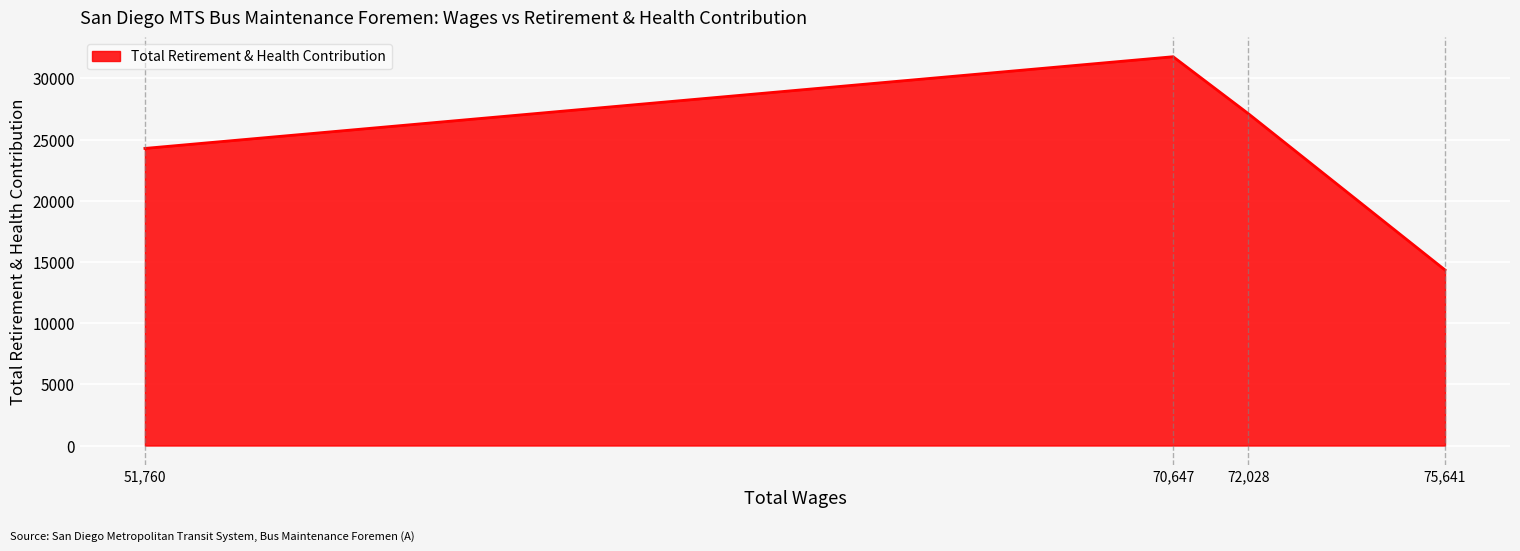

Rank the categories by value from highest to lowest.

70,647, 72,028, 51,760, 75,641